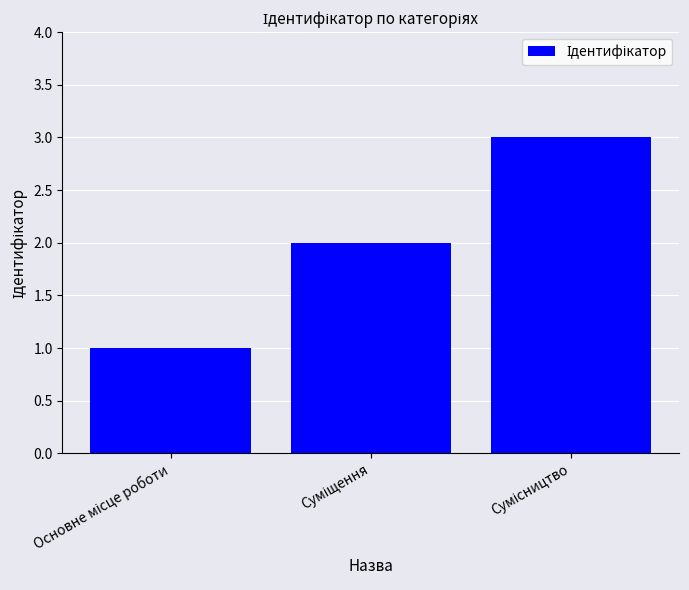

What is the value of the 1st bar from the left?

1